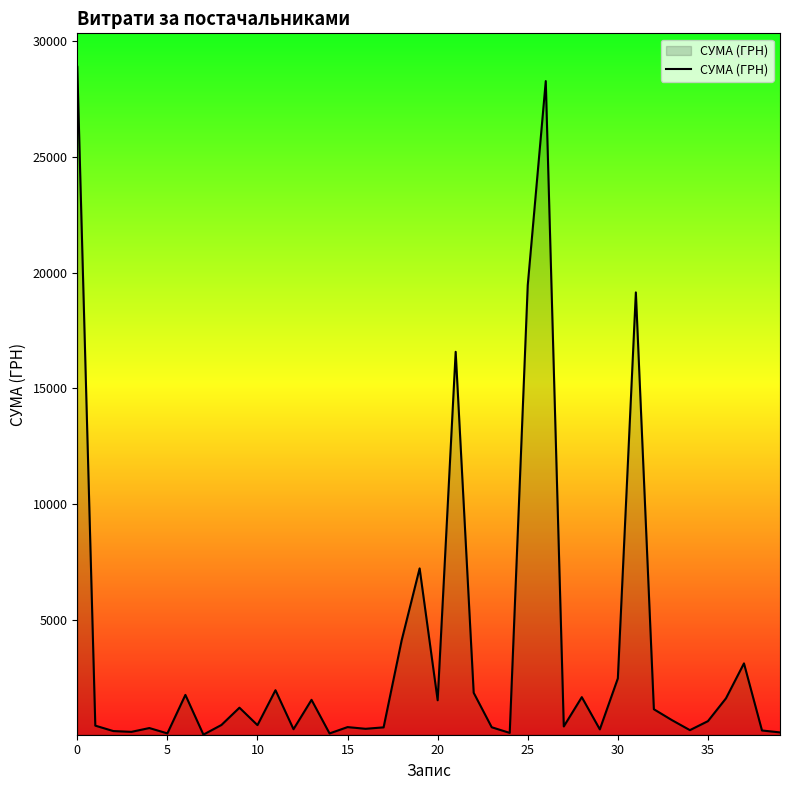

How many lines are shown in the chart?

1